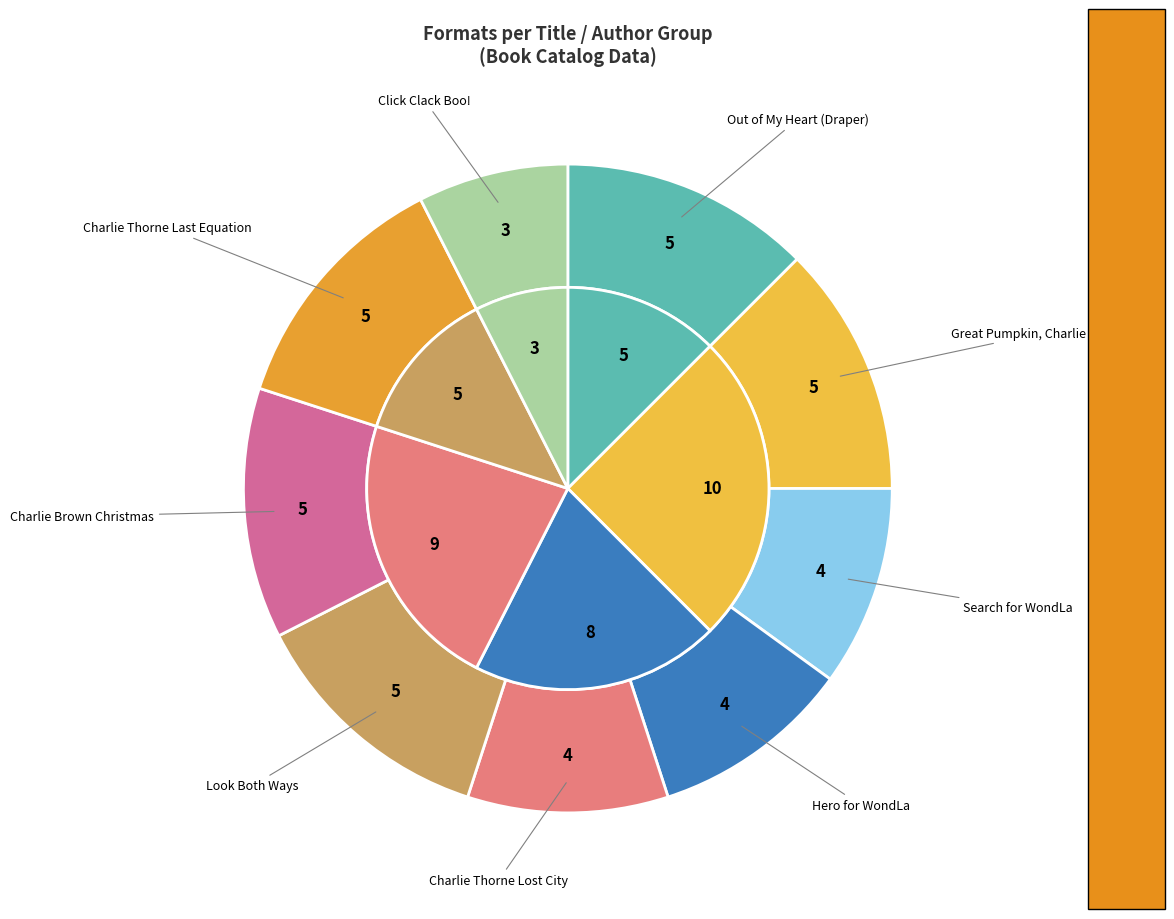

To the nearest percent, what is the combined percentage of Charles M. Schulz and Doreen Cronin?

27%